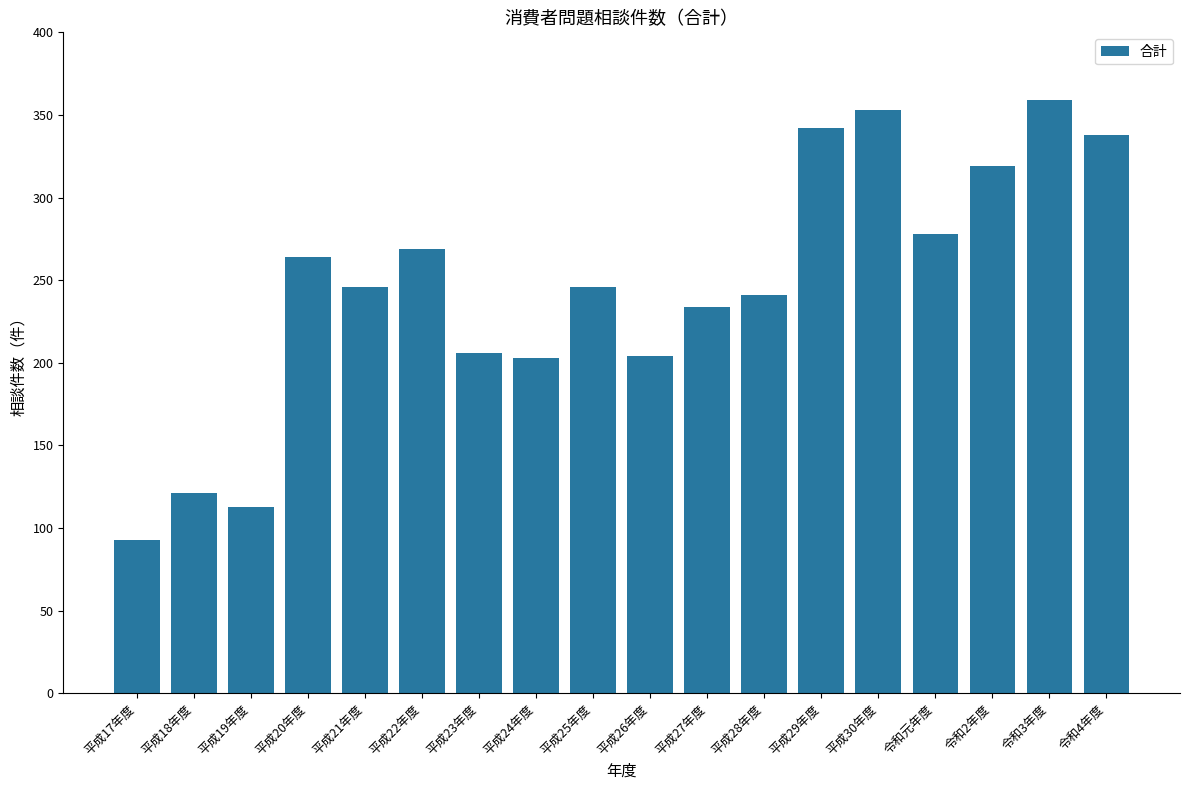

What is the ratio of the value at 令和元年度 to the value at 平成18年度?

2.3